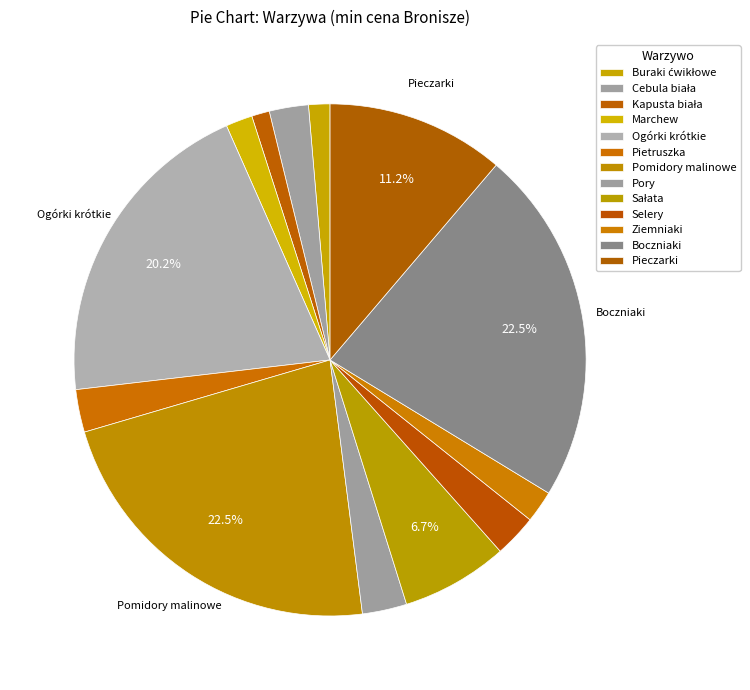

To the nearest percent, what is the difference between the largest and smallest slice percentages?

21%